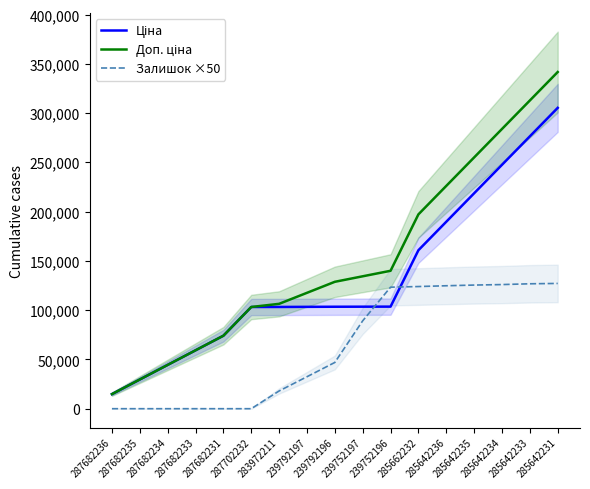

True or false: Ціна has a value of 103384.2 at 239792197.

True